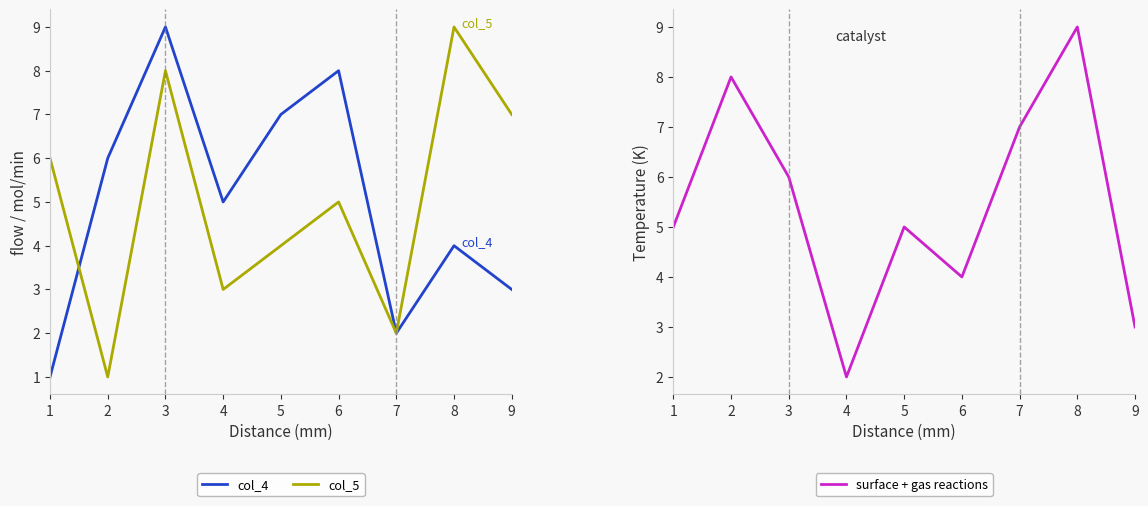

What is the approximate value of surface + gas reactions at 4?

2